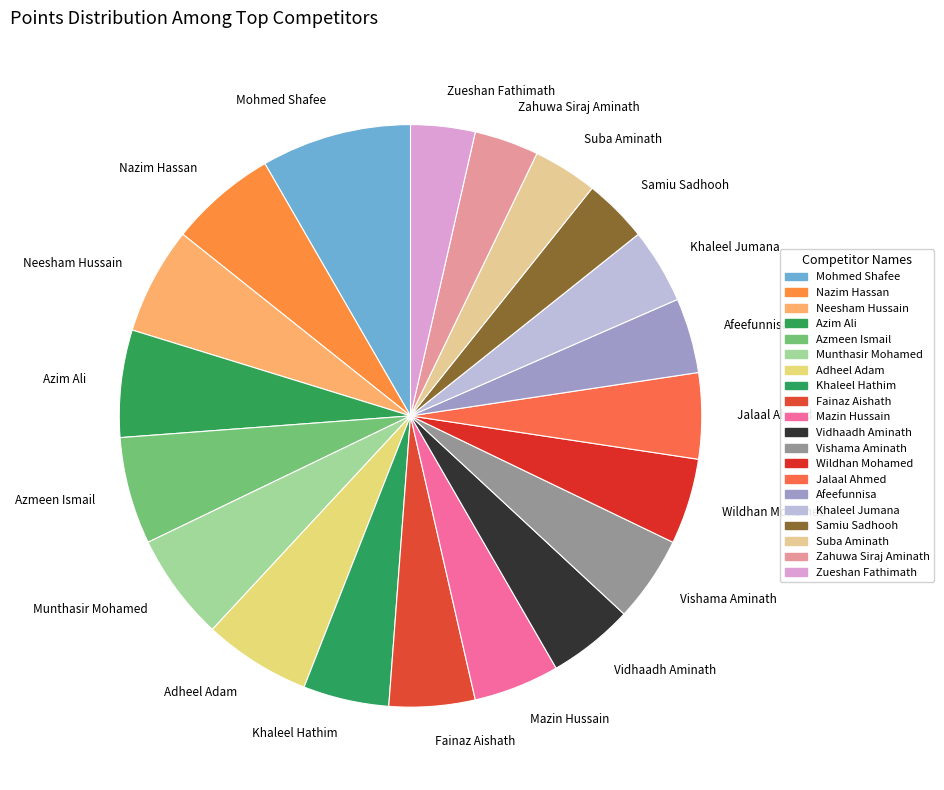

Is it true that Munthasir Mohamed is 1% of the pie?

False